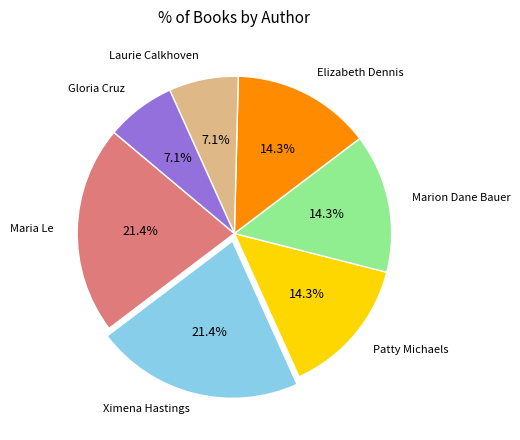

Does any single category account for the majority?

No